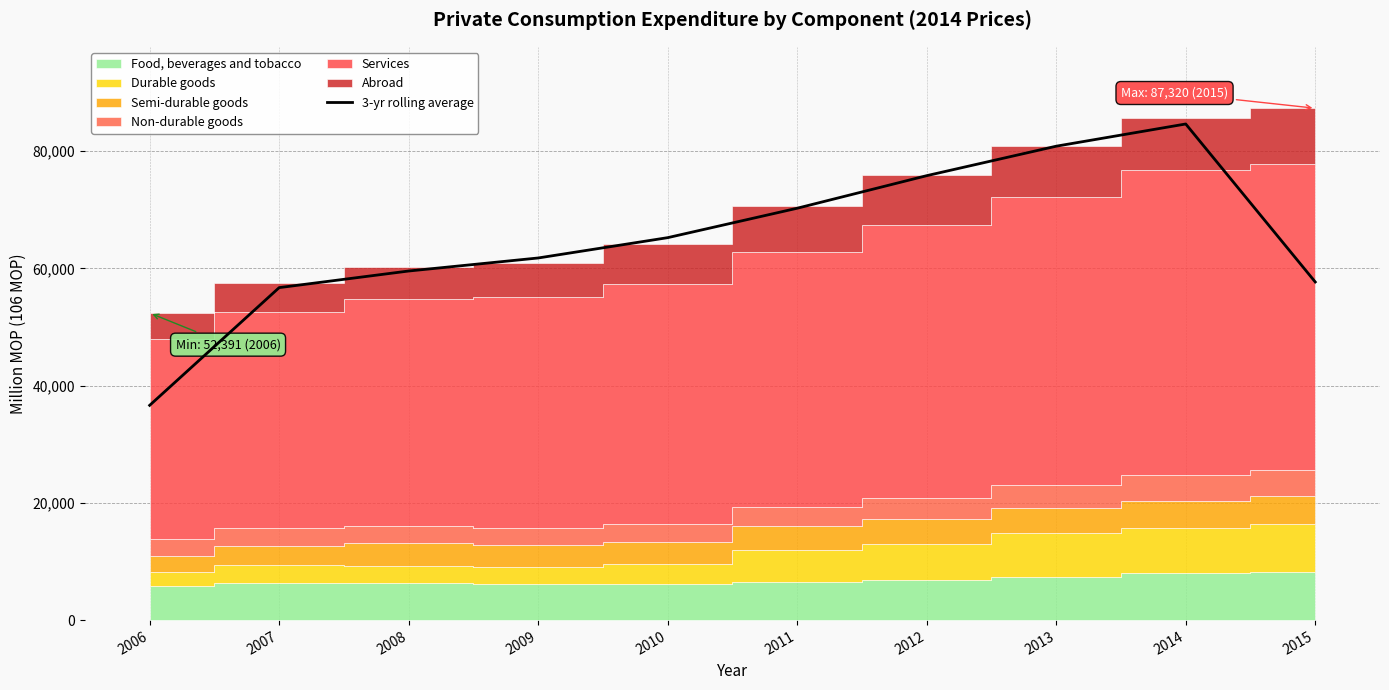

Between 2012 and 2008, which is larger?

2012